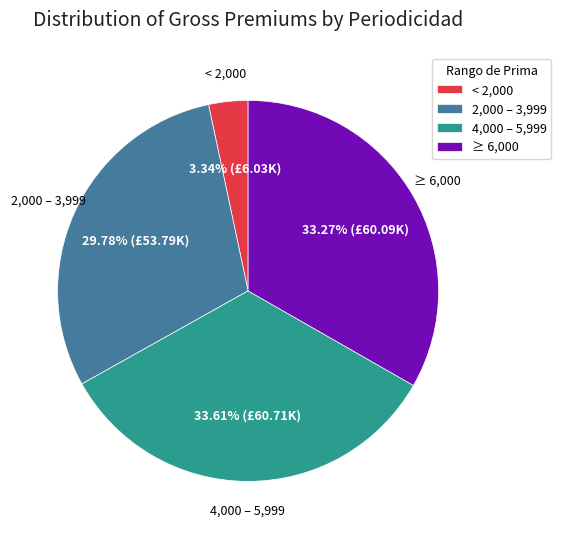

Does any single category account for the majority?

No